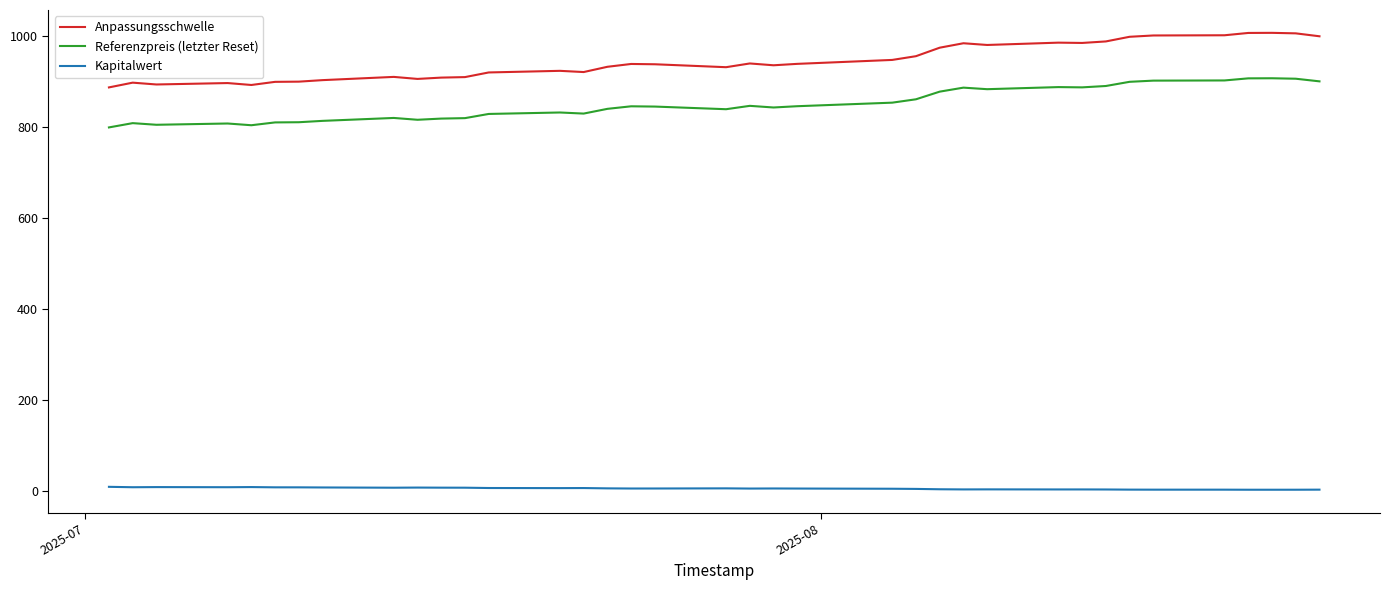

What is the average value of the Kapitalwert series?

5.9